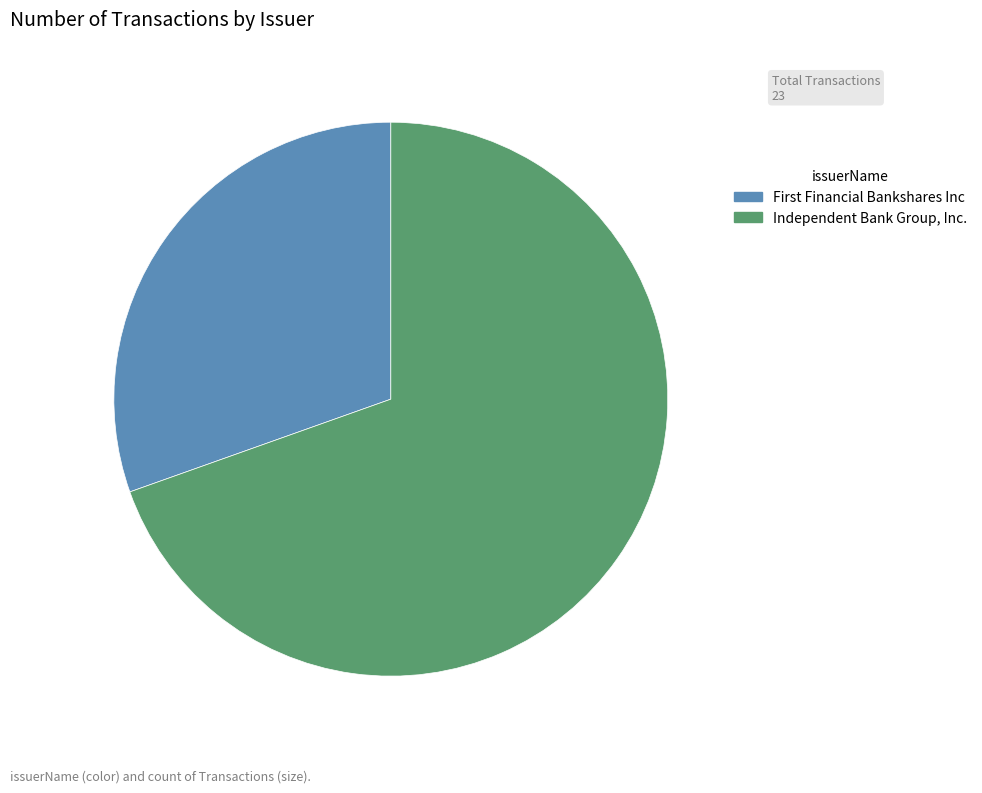

Count the number of slices in the pie.

2